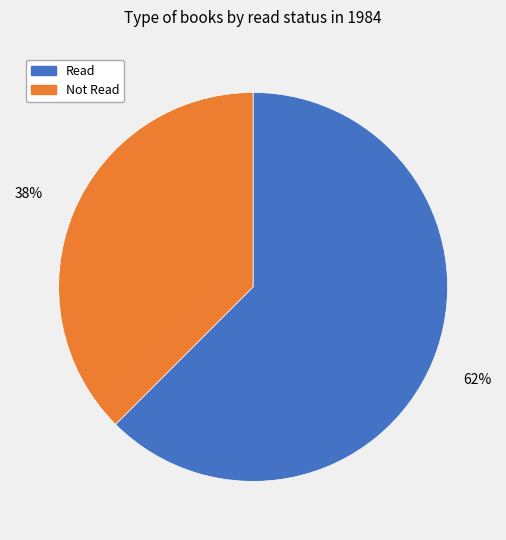

Is there a majority slice in this chart?

Yes